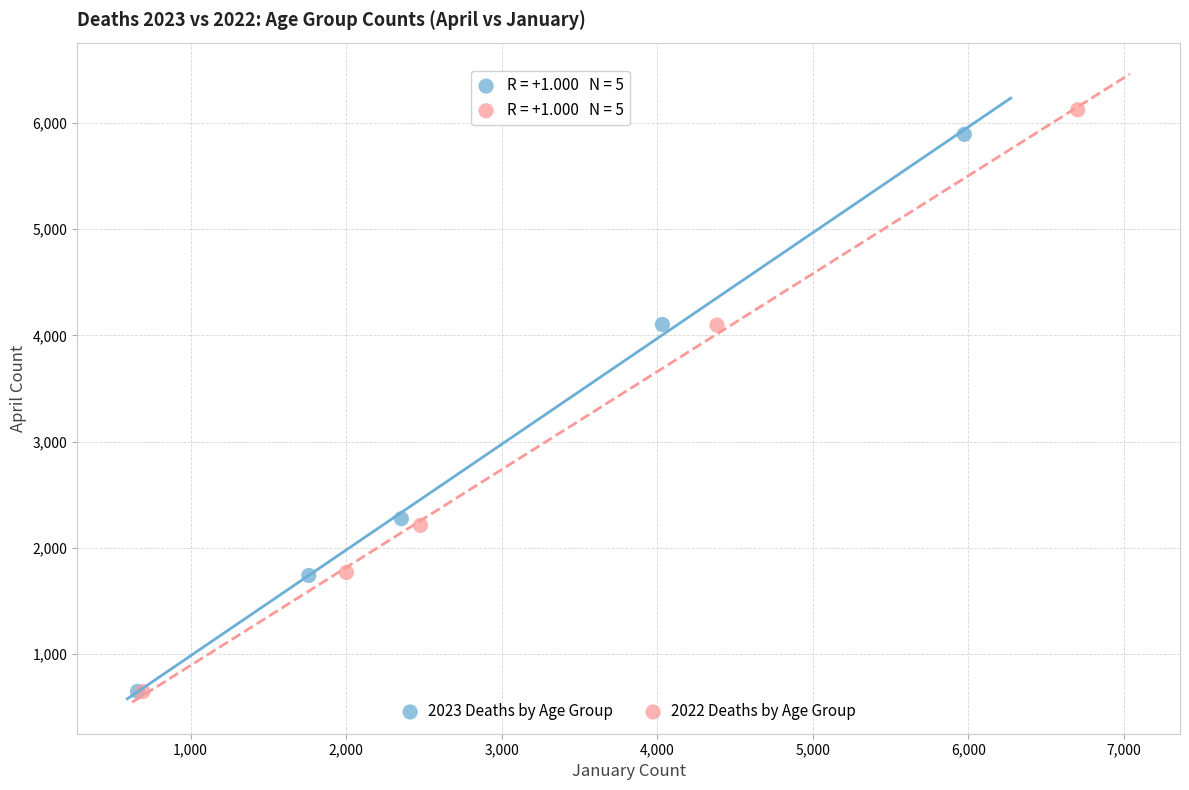

Which series has the largest Y range (max minus min)?

2022 Deaths by Age Group